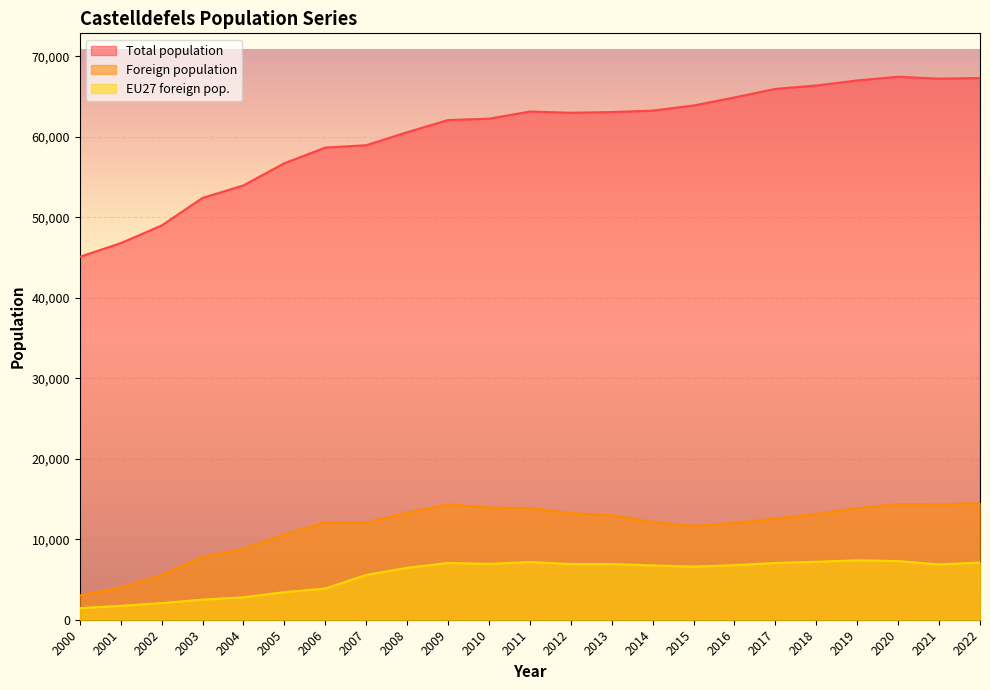

True or false: Foreign population and EU27 foreign pop. intersect in this chart.

False